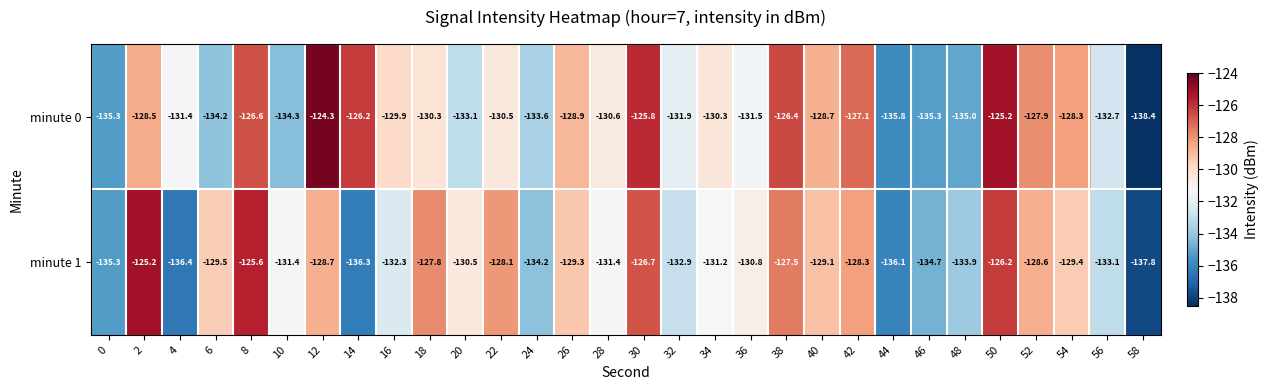

The value of minute 0 at 54 is -199.6. True or false?

False